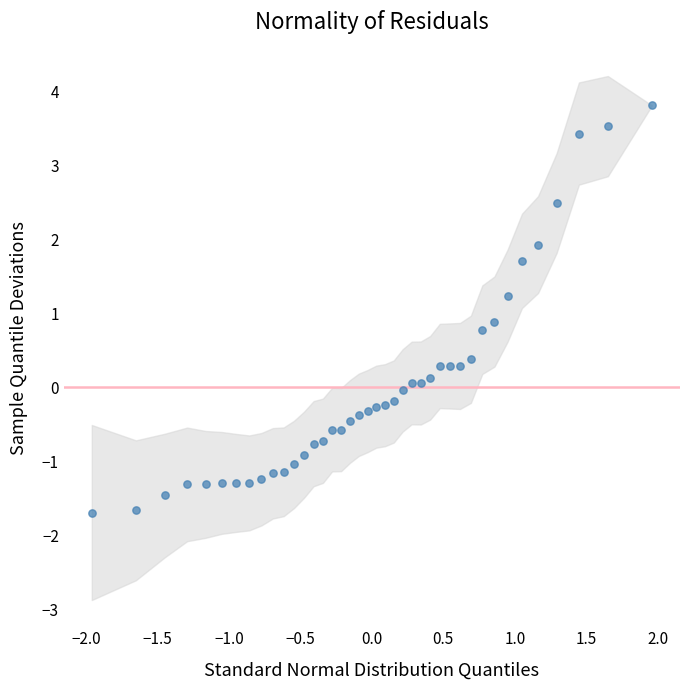

What is the range of Y values (max minus min)?

5.5